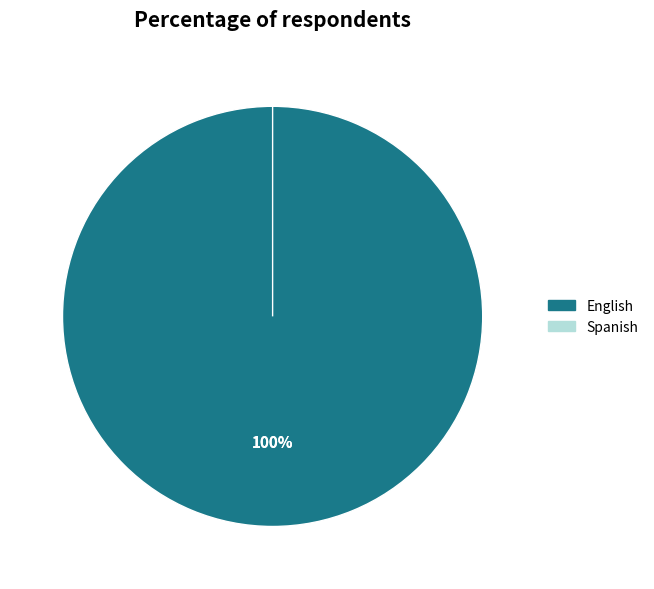

Does Spanish account for over 50% of the chart?

No